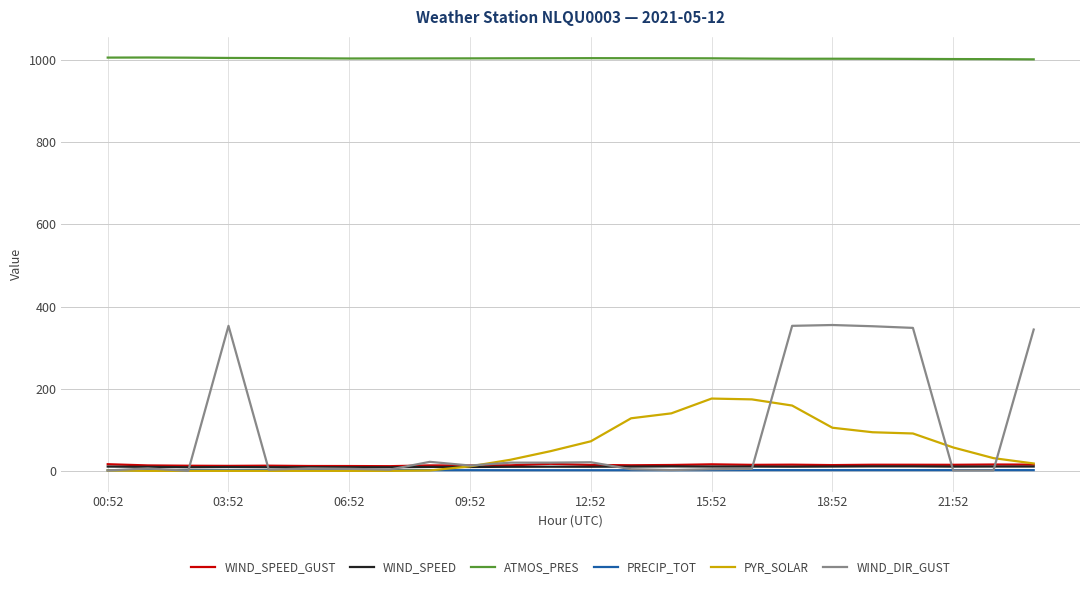

What is the greatest value displayed?

1006.1